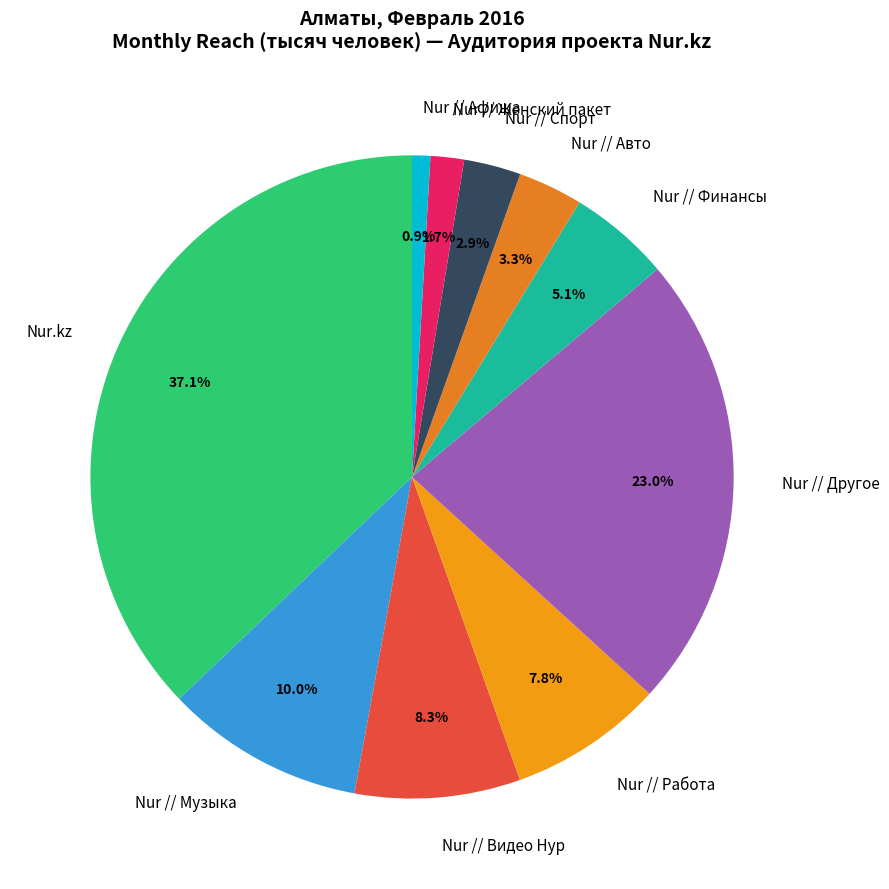

What portion of the pie excludes Nur // Видео Нур?

91.7%